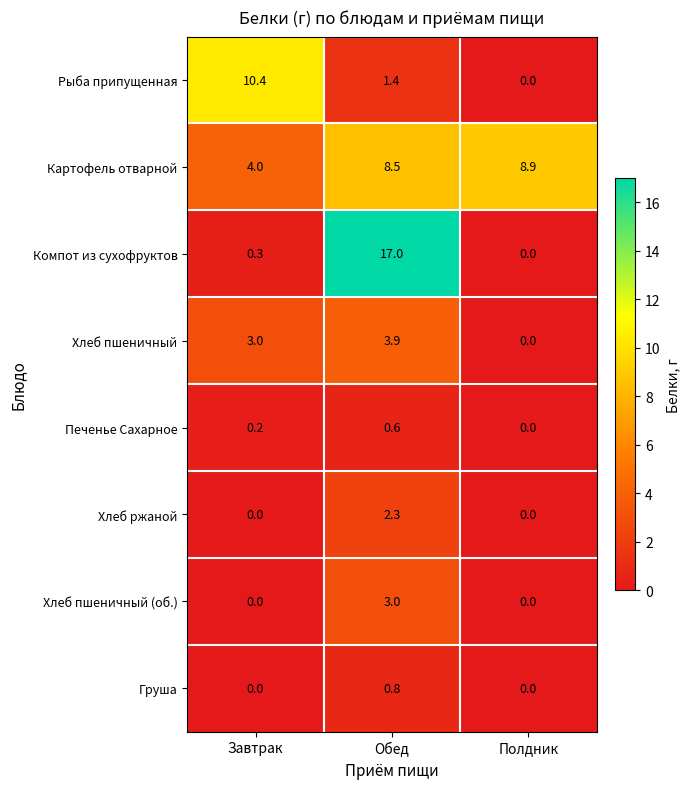

True or false: Груша has a value of 0.5 at Завтрак.

False